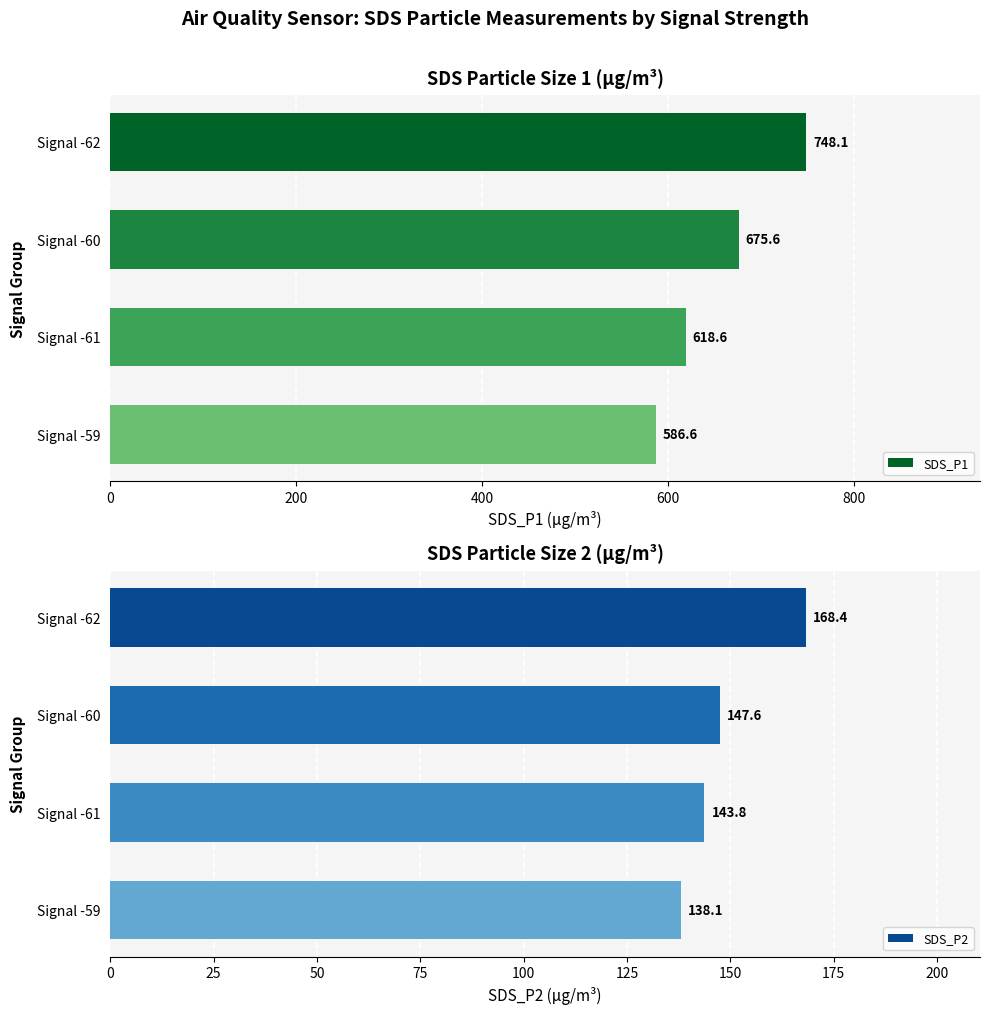

The value of SDS_P1 at Signal -62 is 214.8. True or false?

False